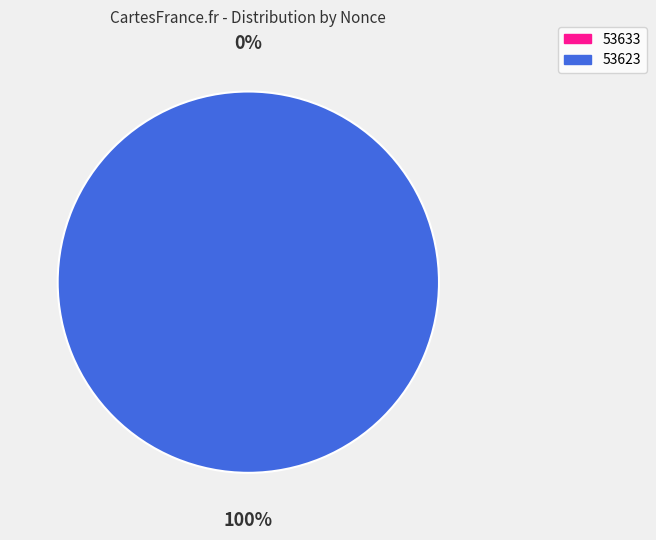

To the nearest percent, what is the difference between the 53633 and 53623 slice percentages?

100%